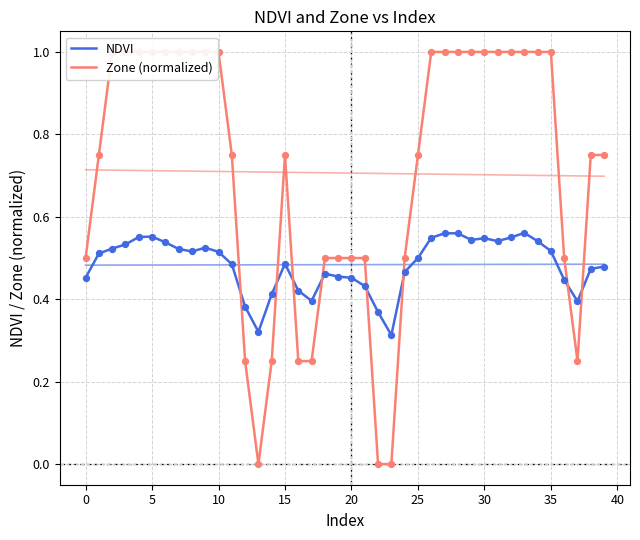

Which series has the largest total across all categories?

Zone (normalized)